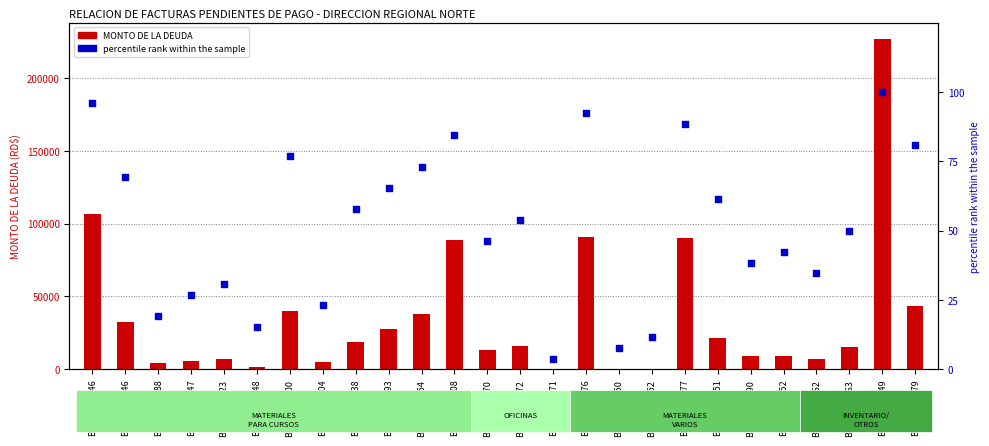

At how many categories does at least one series exceed 207092?

1